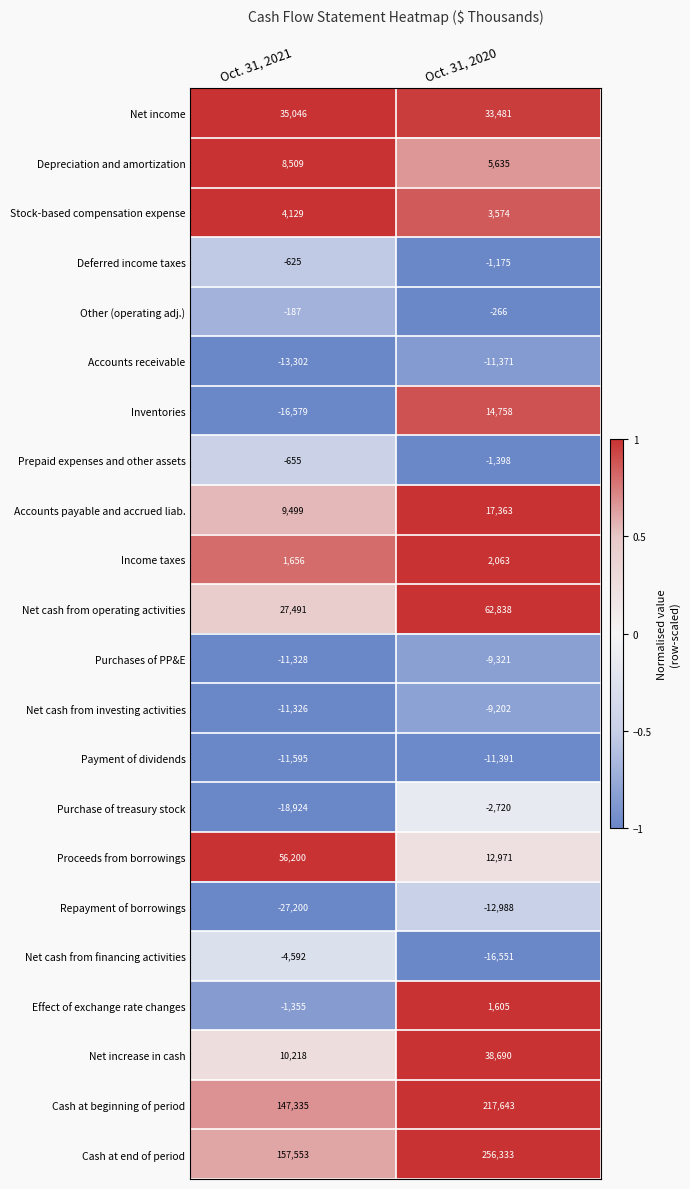

How many data points does each series have?

2